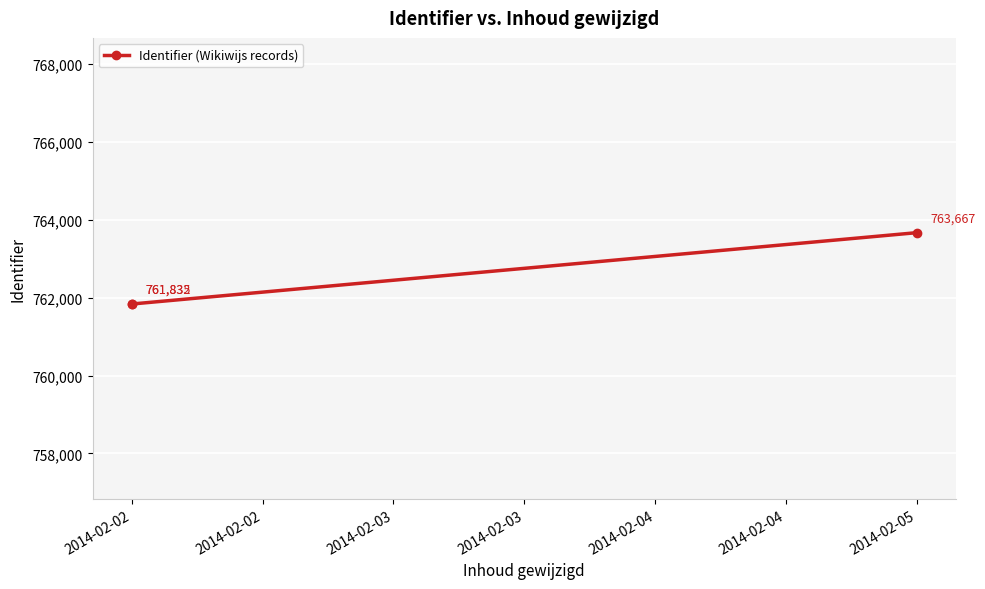

What value does the data have at 2014-02-02, to the nearest 100?

761800